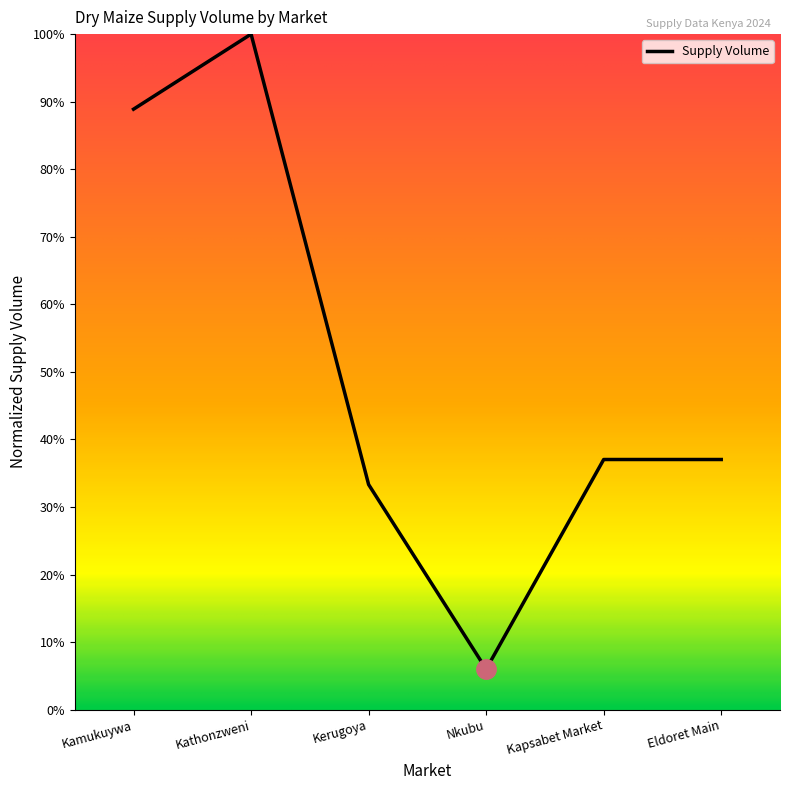

Reading right to left, extract all data points from this chart.

37.0	37.0	6.0	33.3	100.0	88.9